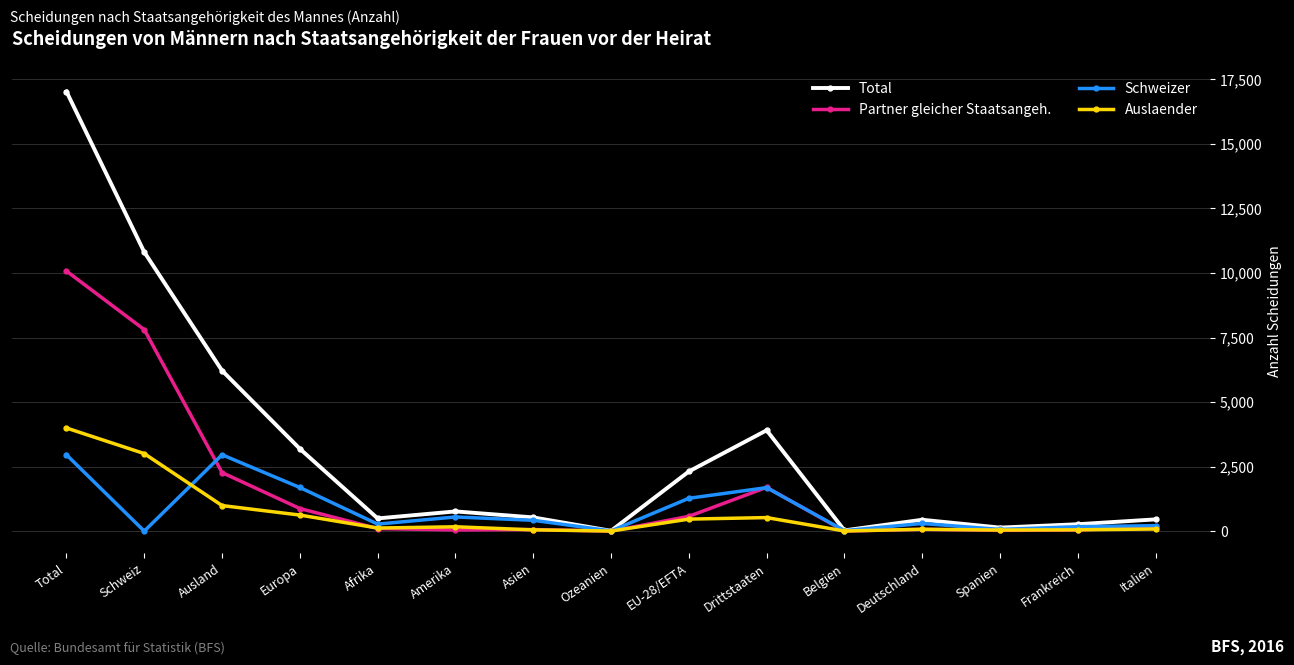

True or false: Schweizer has a value of 2958 at Total.

True